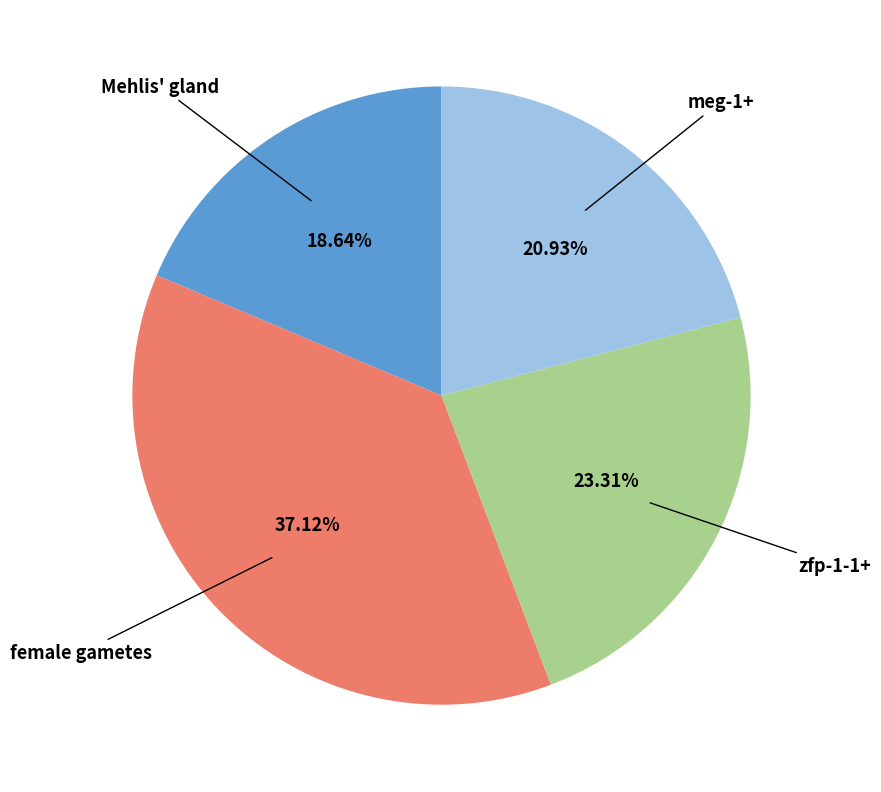

Does any single category account for the majority?

No